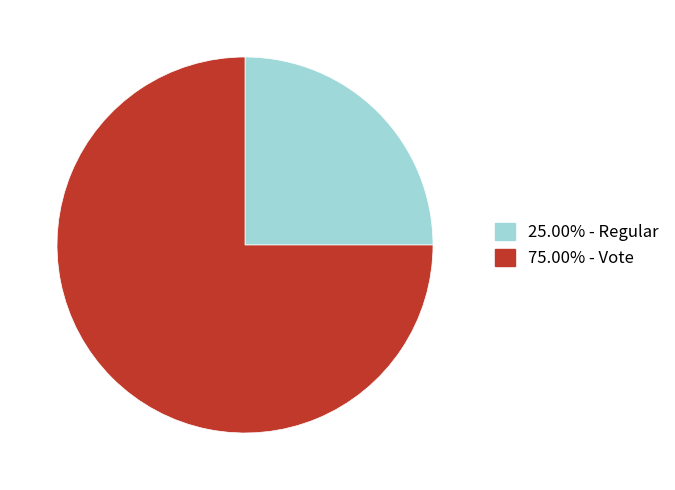

Do 75.00% - Vote and 25.00% - Regular together represent more than half of the pie?

Yes